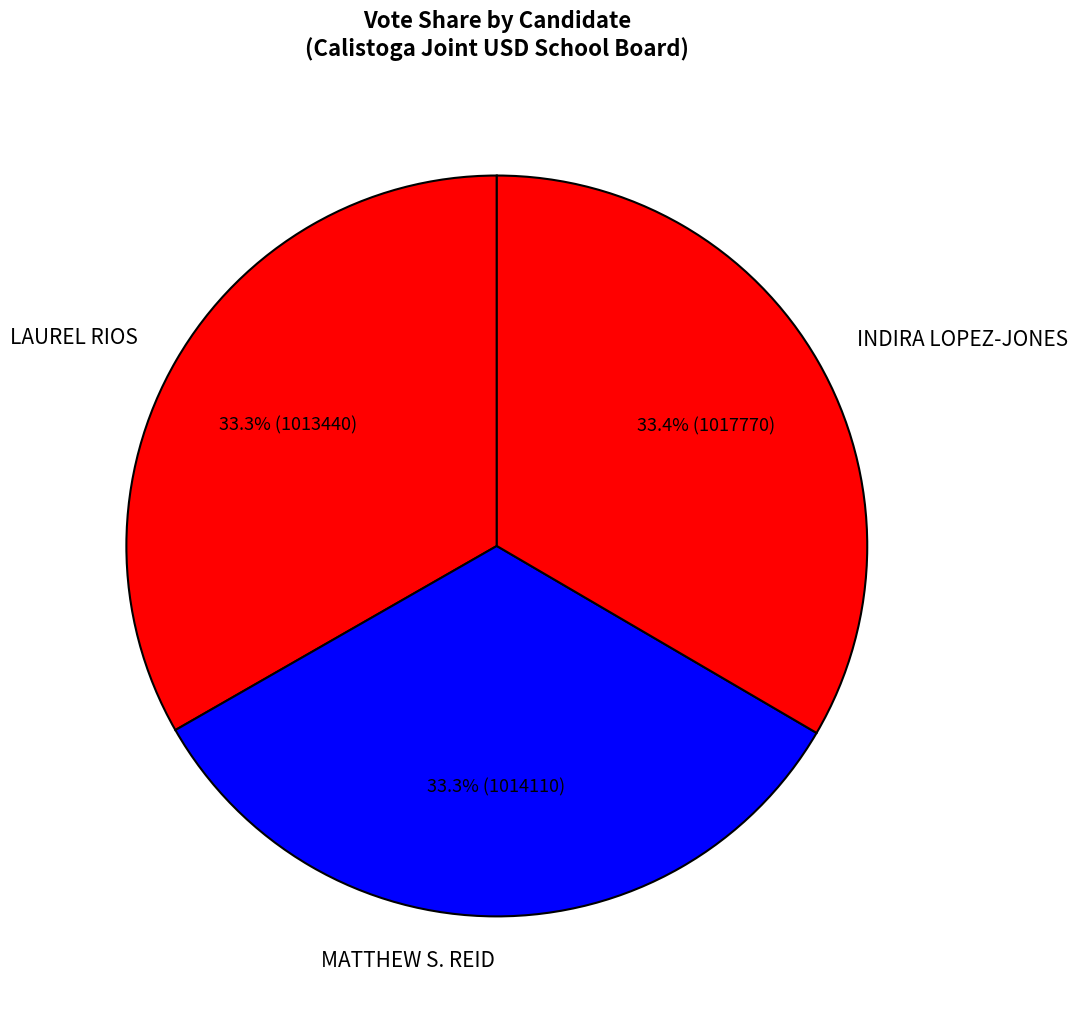

The LAUREL RIOS slice represents 27% of the pie. True or false?

False